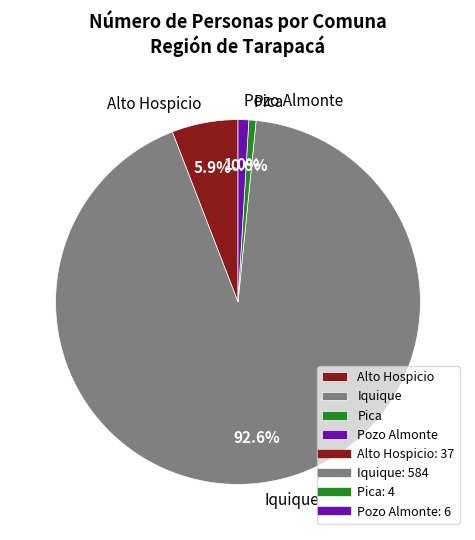

Approximately how many times larger is the value at Iquique compared to Pica?

146.0